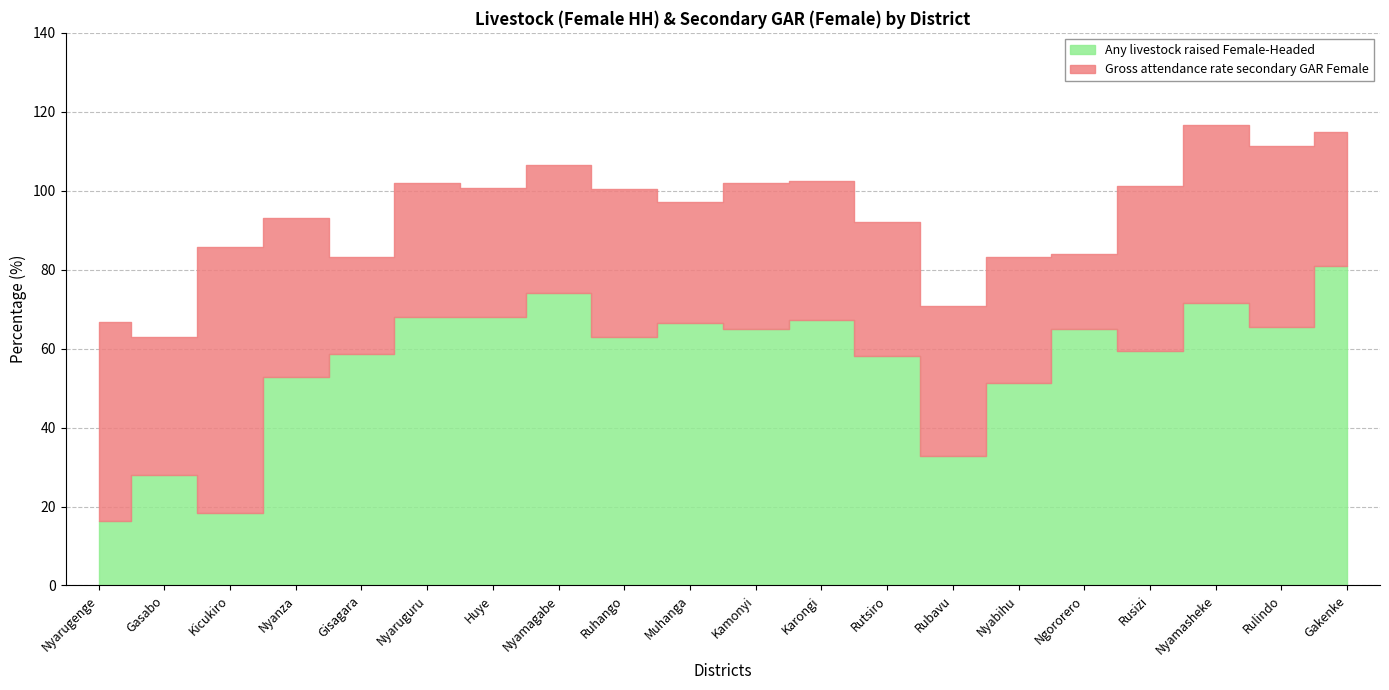

What value does the data have at Rubavu?

32.9